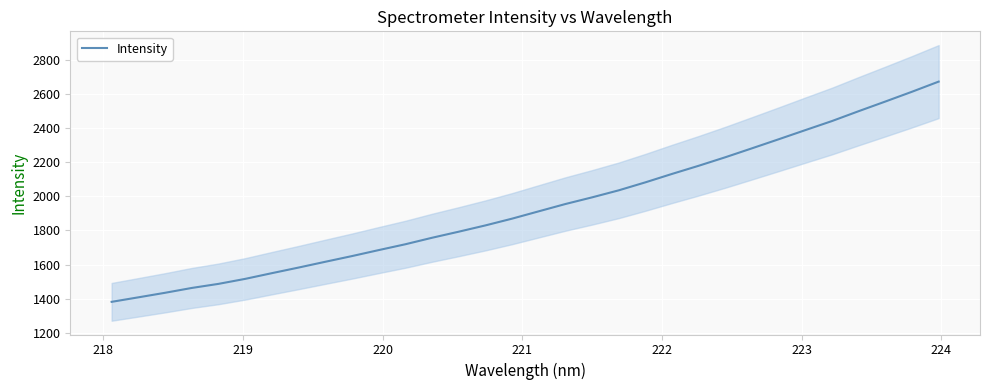

What is the lowest value of the Intensity series?

1381.8